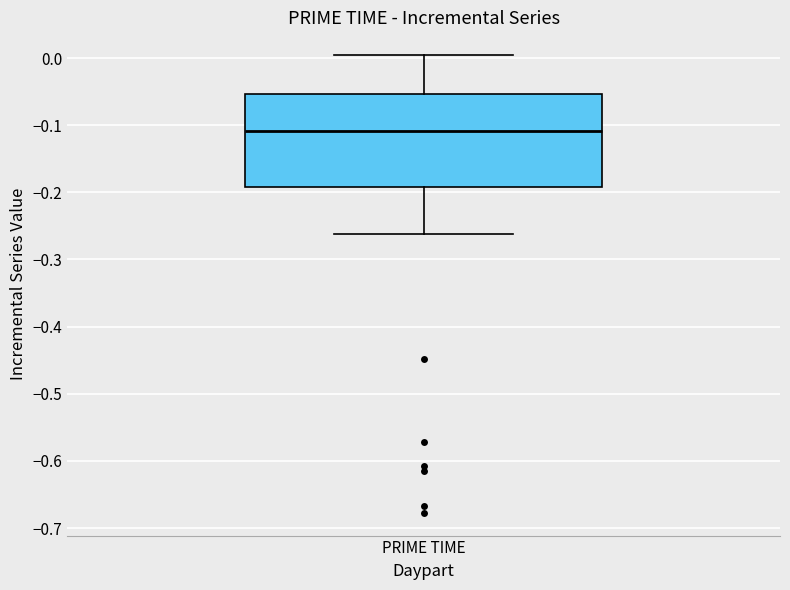

Transcribe this box plot: give where the median line is, the range the box spans, and where the two whiskers end, as read against the y-axis. The values are not printed on the chart, so give them approximately, as read against the axis.

median -0.11, box -0.19 to -0.05, whiskers -0.26 to 0.00